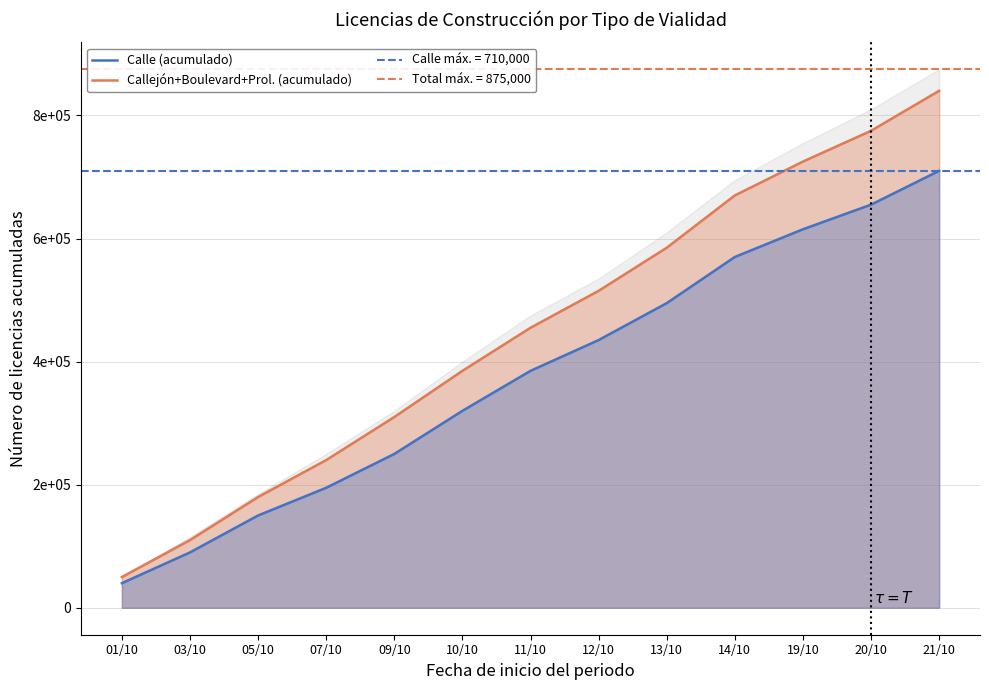

What is the spread (max minus min) of values at 21/10?

130000